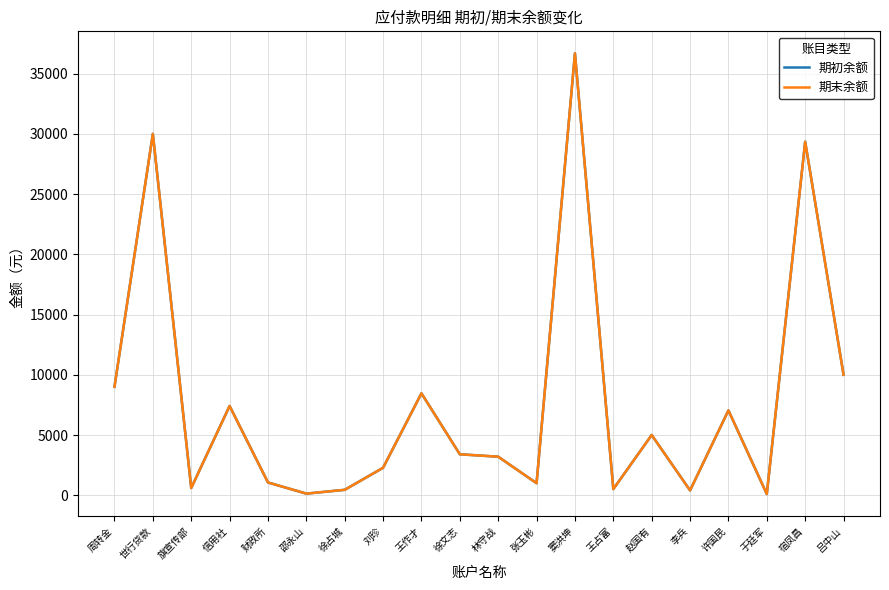

Does the chart have visible grid lines?

Yes